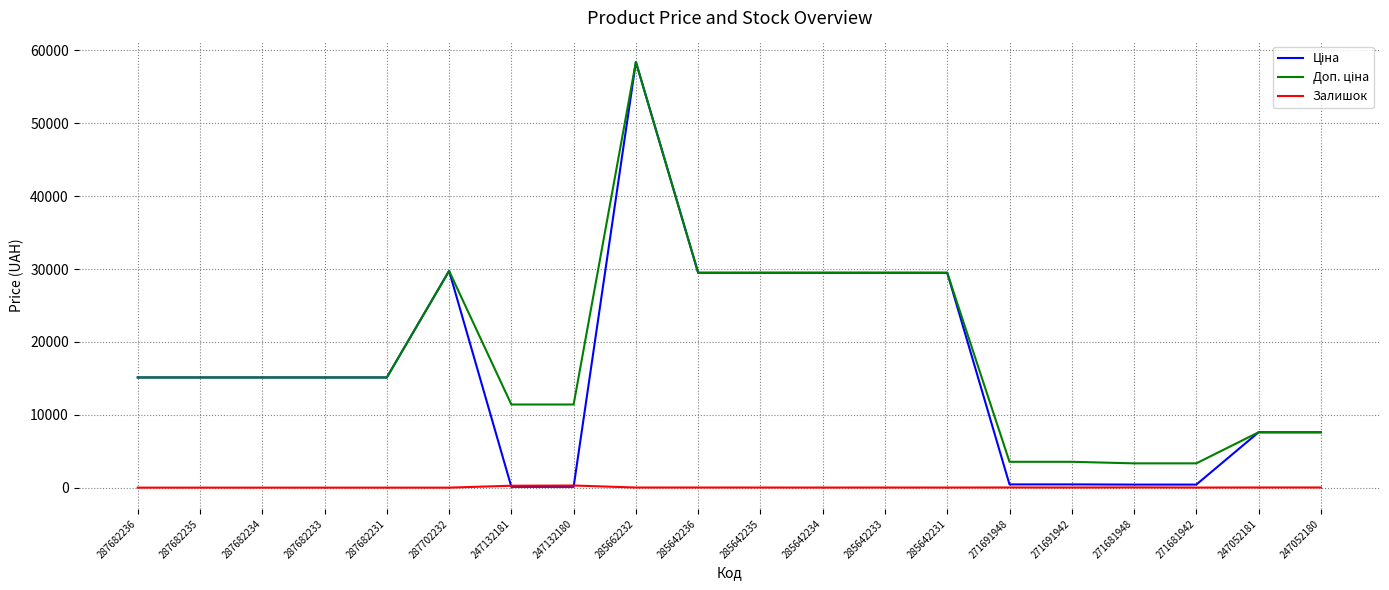

What is the sum of all Залишок values?

744.0